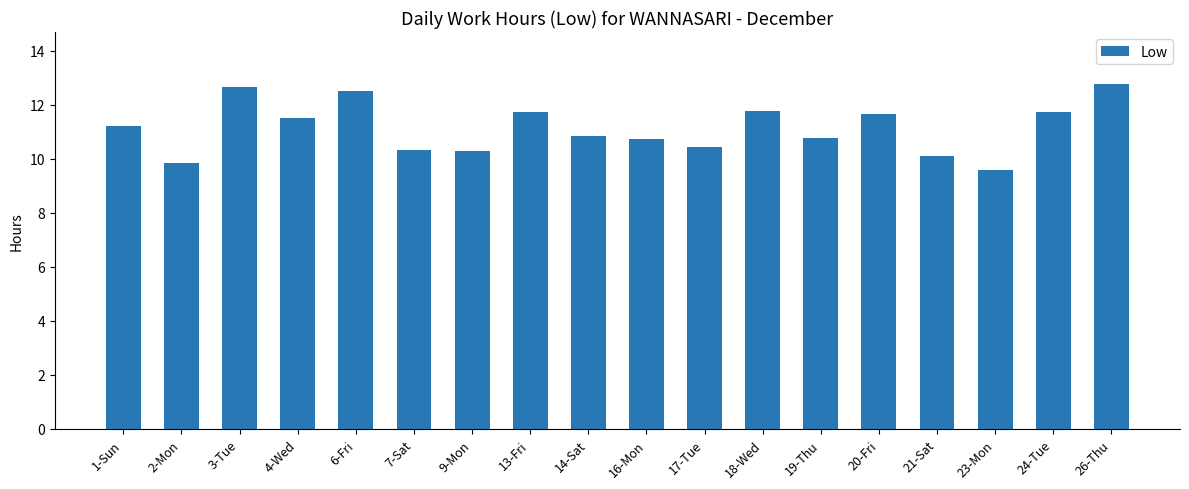

What is the difference between the values at 18-Wed and 26-Thu?

1.0